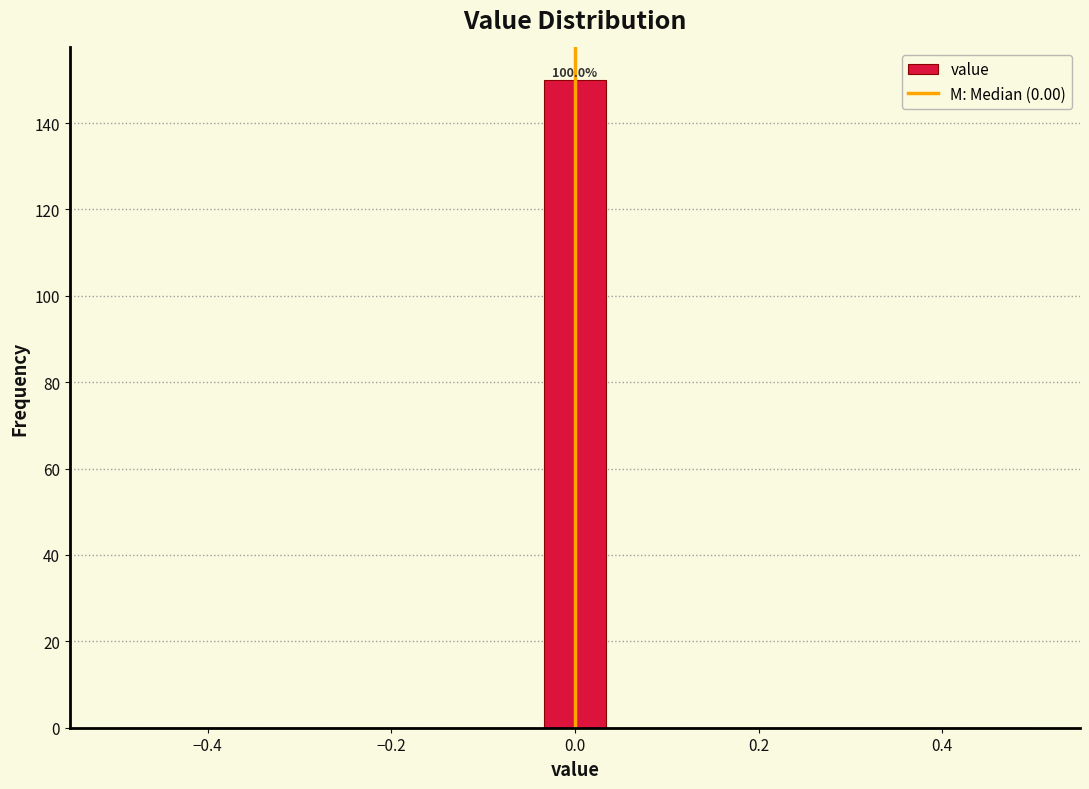

Read against the x-axis, roughly where is the centre of the tallest bar?

0.00